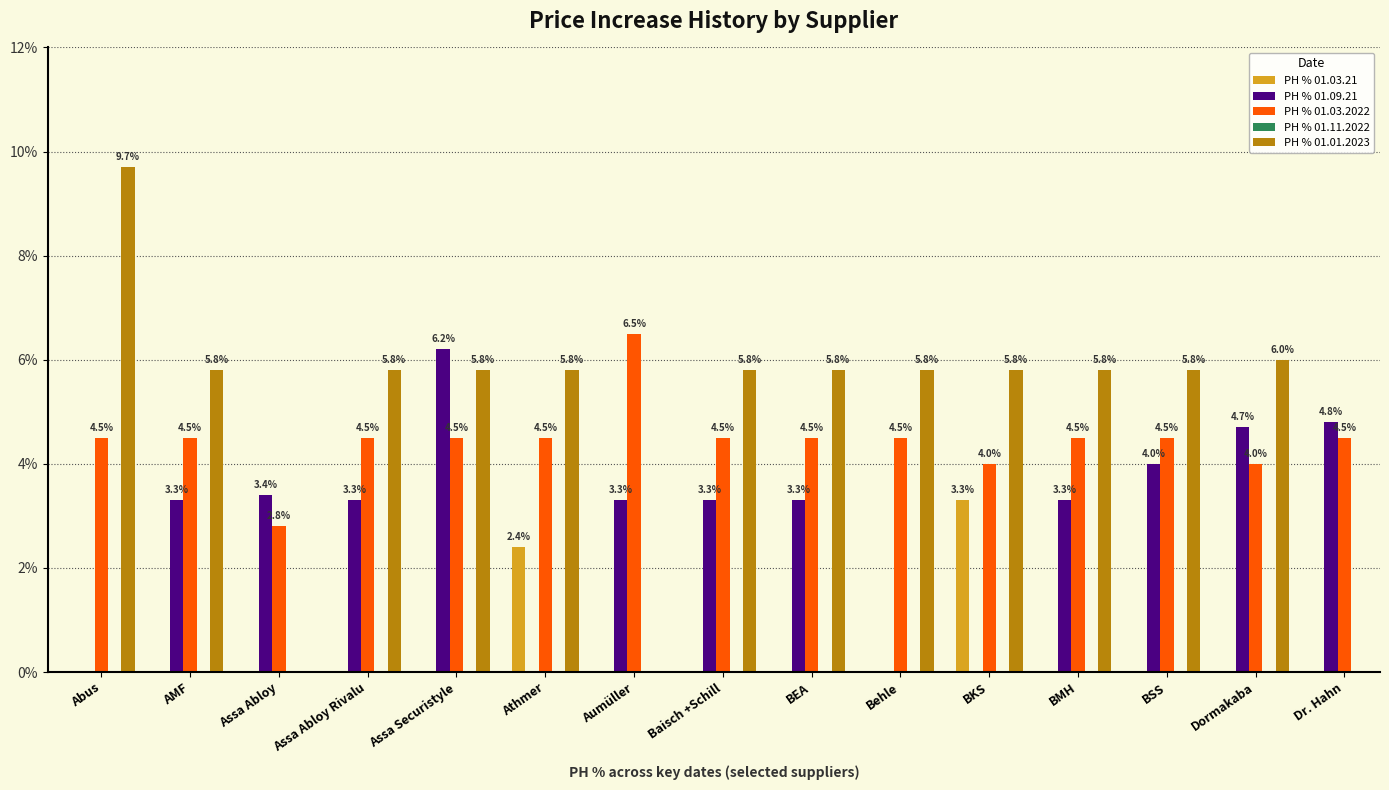

How many groups of bars are there?

15